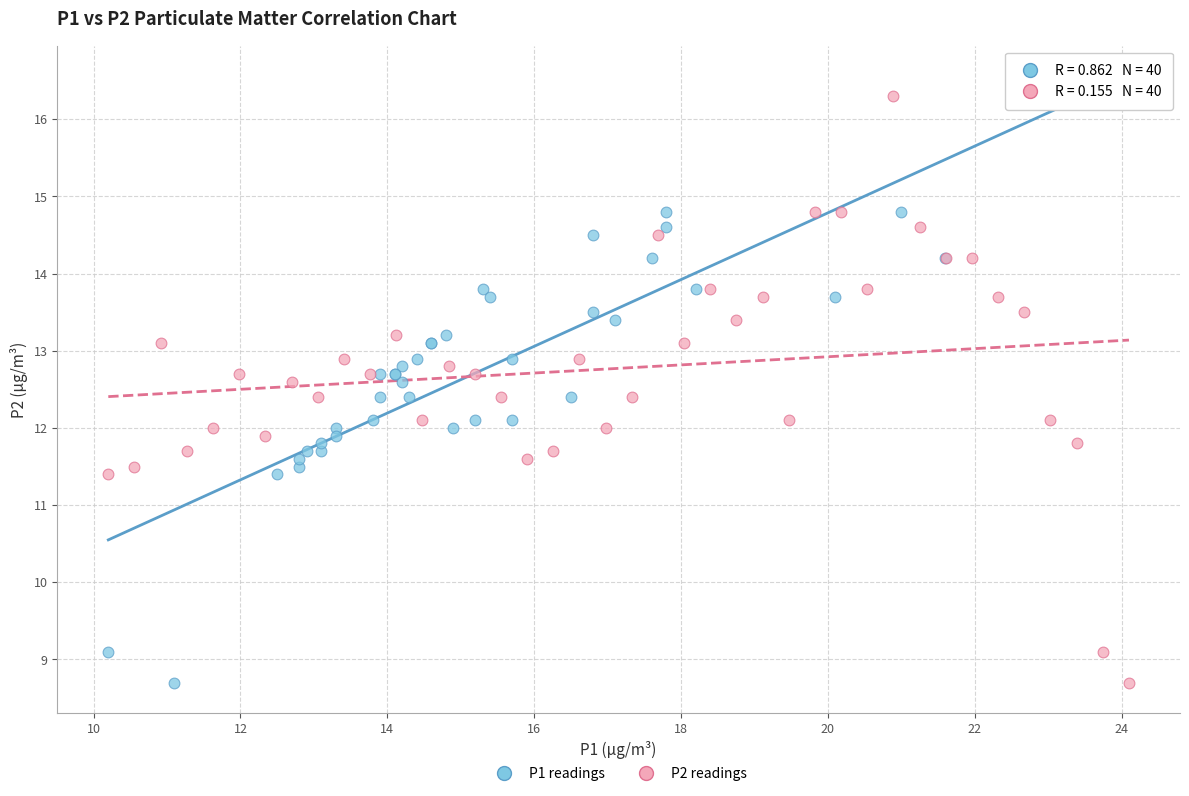

What are all the series names shown in the legend?

P1 readings, P2 readings